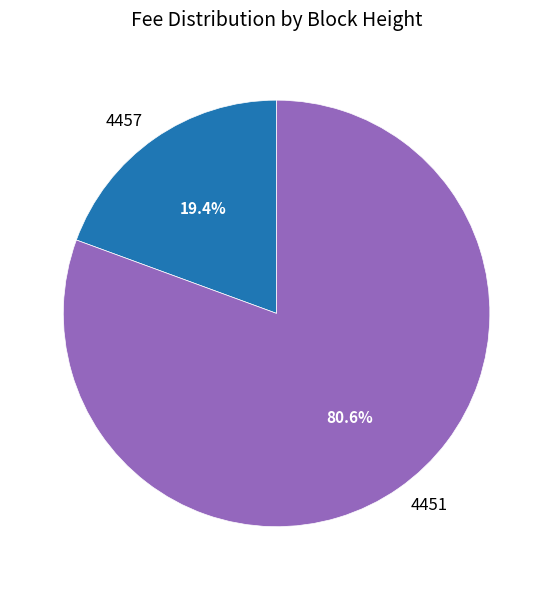

What portion of the pie excludes 4457?

80.6%